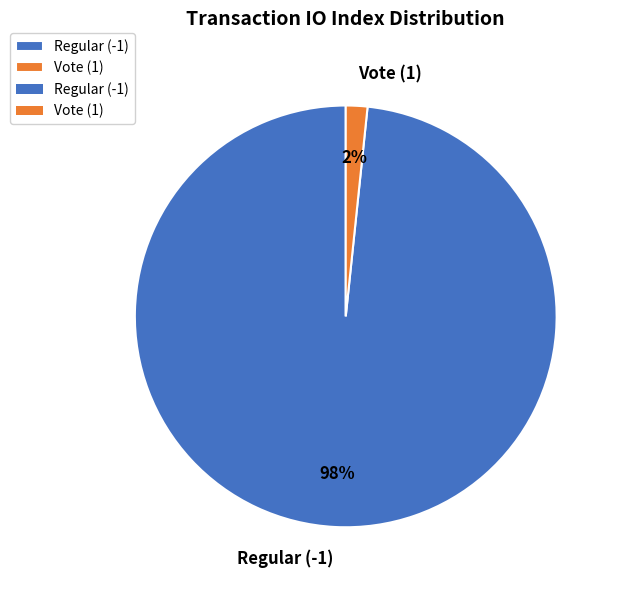

To the nearest percent, what portion does Regular (-1) represent?

98%